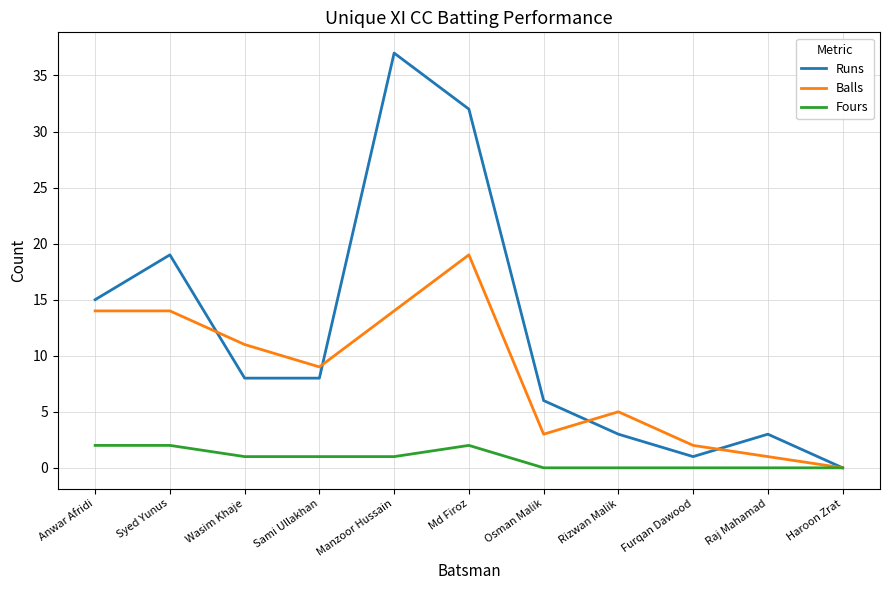

What position from the right is Furqan Dawood?

3